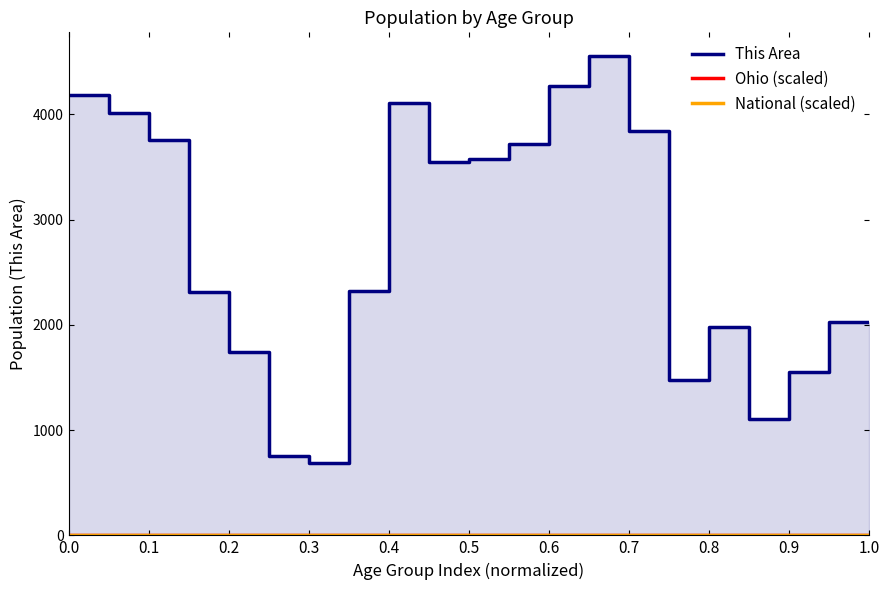

What value does the National (scaled) series have at 0.7?

4.9